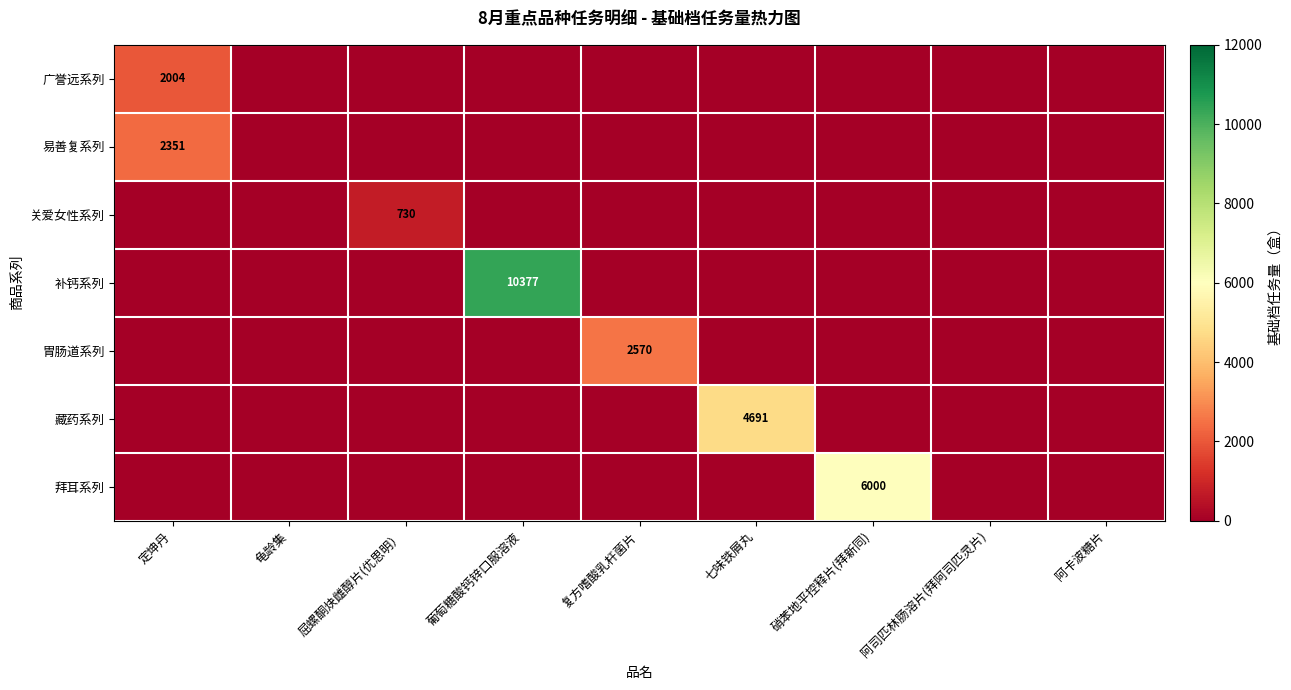

True or false: 拜耳系列 has a value of 2649 at 硝苯地平控释片(拜新同).

False